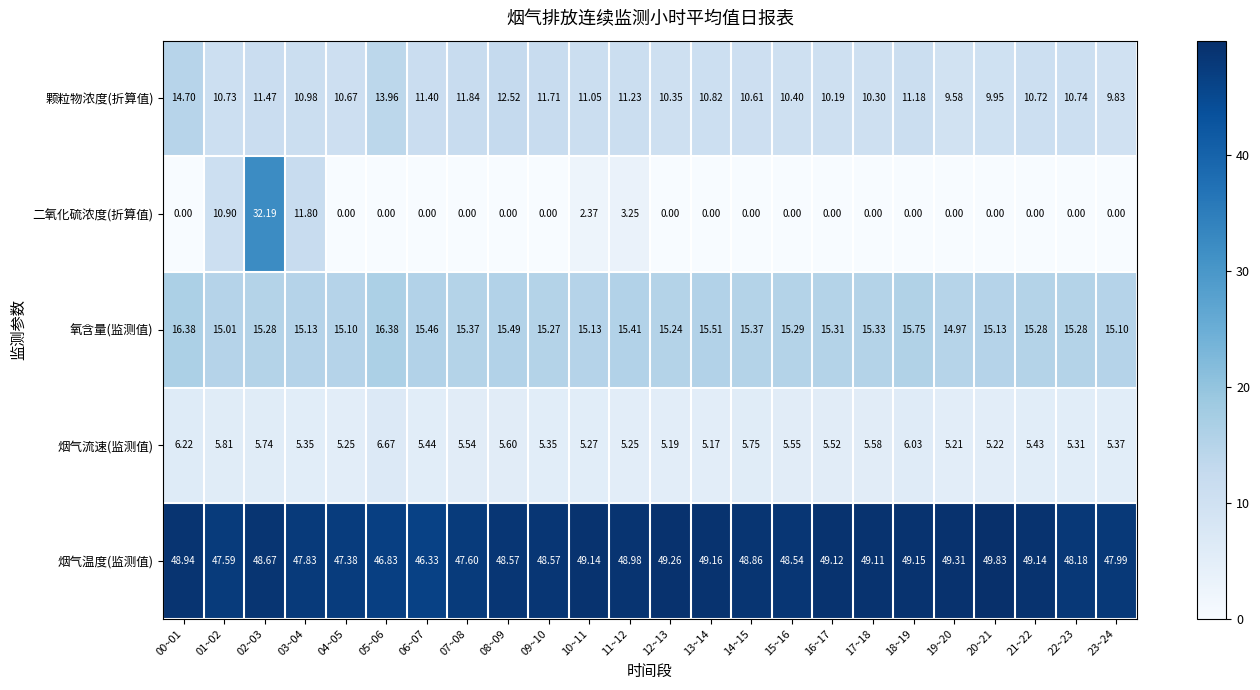

Rank the series at 04~05 from lowest to highest value.

二氧化硫浓度(折算值), 烟气流速(监测值), 颗粒物浓度(折算值), 氧含量(监测值), 烟气温度(监测值)